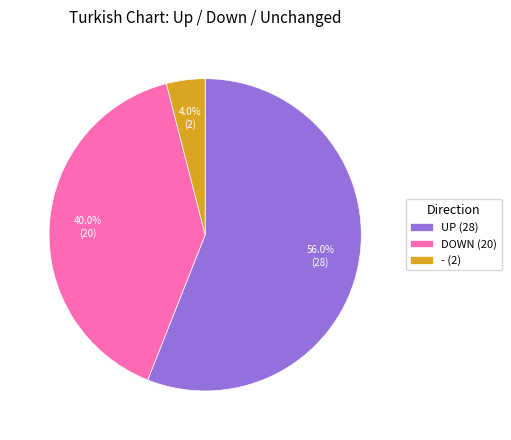

Is - (2) the majority of the pie?

No